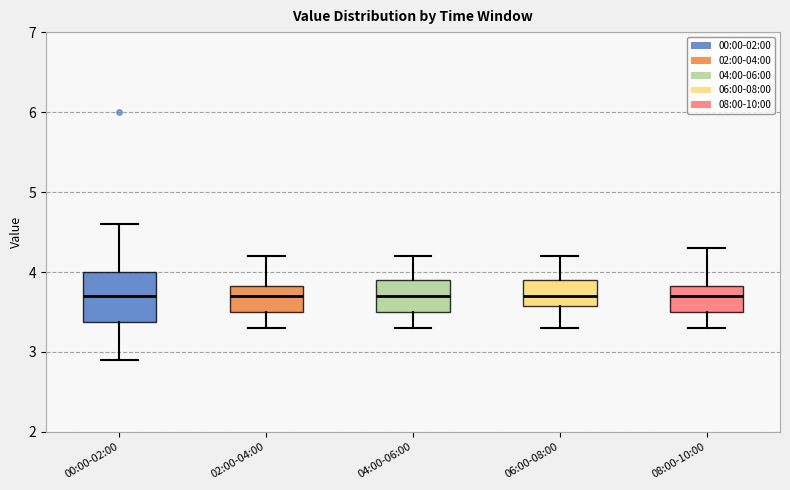

Reading left to right, transcribe this box plot: for each box, give where its median line is, the range the box spans, and where its two whiskers end, as read against the y-axis. The values are not printed on the chart, so give them approximately, as read against the axis.

00:00-02:00: median 3.7, box 3.4 to 4.0, whiskers 2.9 to 4.6
02:00-04:00: median 3.7, box 3.5 to 3.8, whiskers 3.3 to 4.2
04:00-06:00: median 3.7, box 3.5 to 3.9, whiskers 3.3 to 4.2
06:00-08:00: median 3.7, box 3.6 to 3.9, whiskers 3.3 to 4.2
08:00-10:00: median 3.7, box 3.5 to 3.8, whiskers 3.3 to 4.3